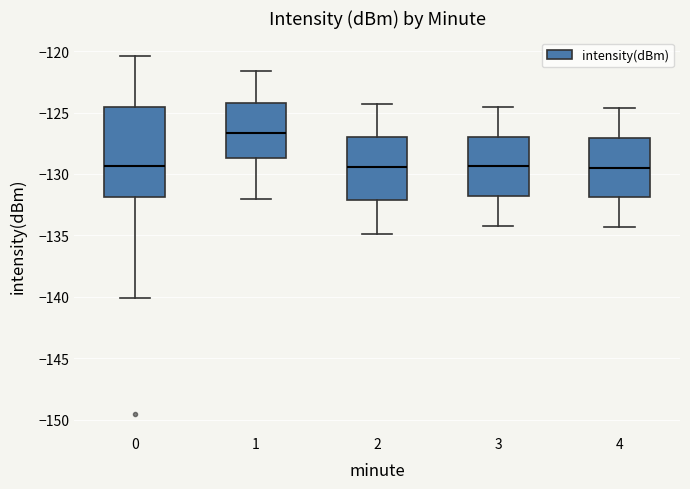

Which box is the tallest, from its lower edge to its upper edge?

0